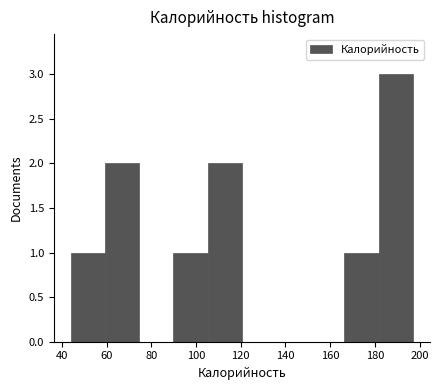

Over which range of the x-axis is the bar tallest?

182 to 198